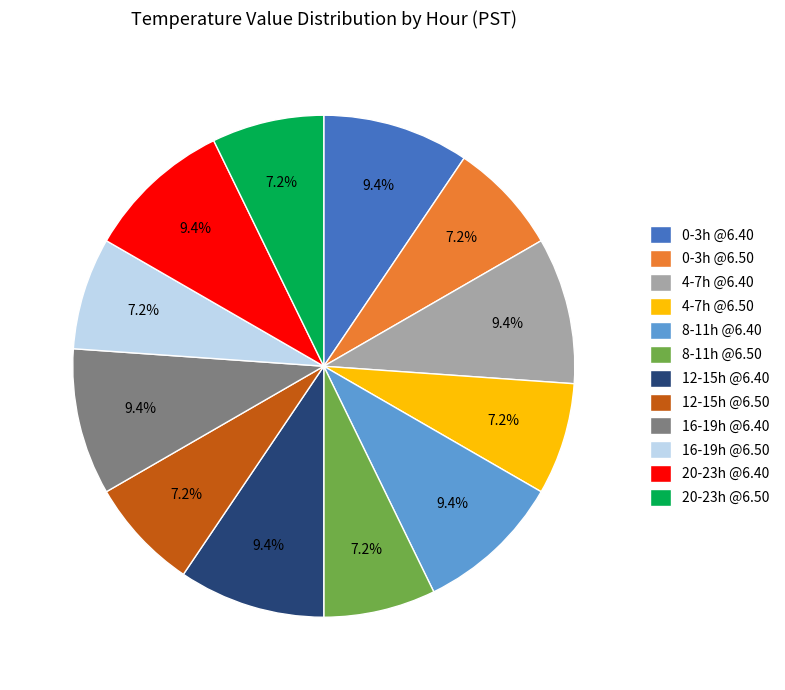

Combined, what portion of the pie is 12-15h @6.40 and 16-19h @6.50?

16.7%